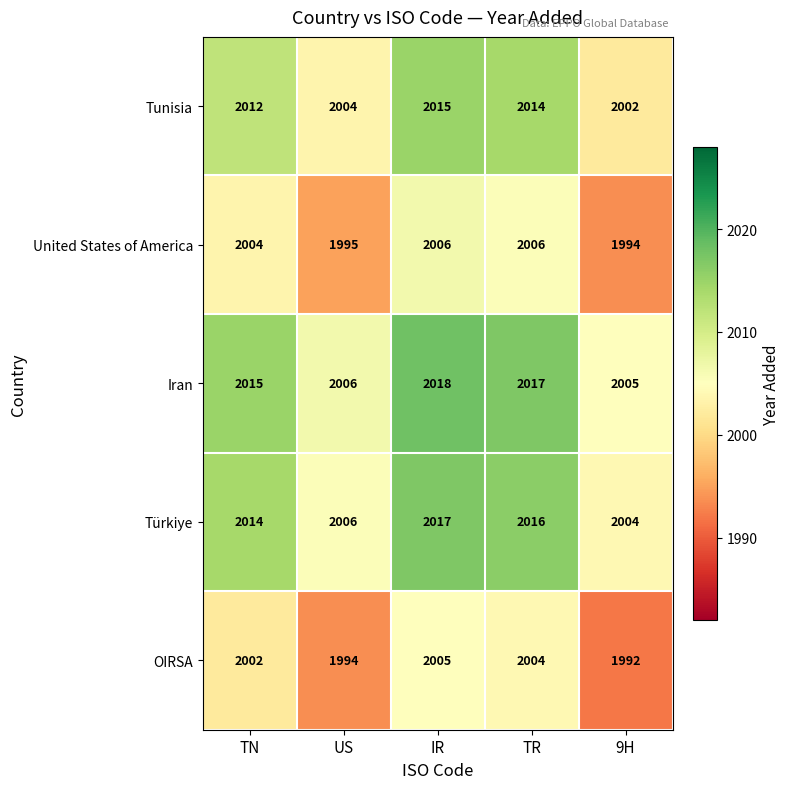

What is the difference between the highest and lowest values at TR?

13